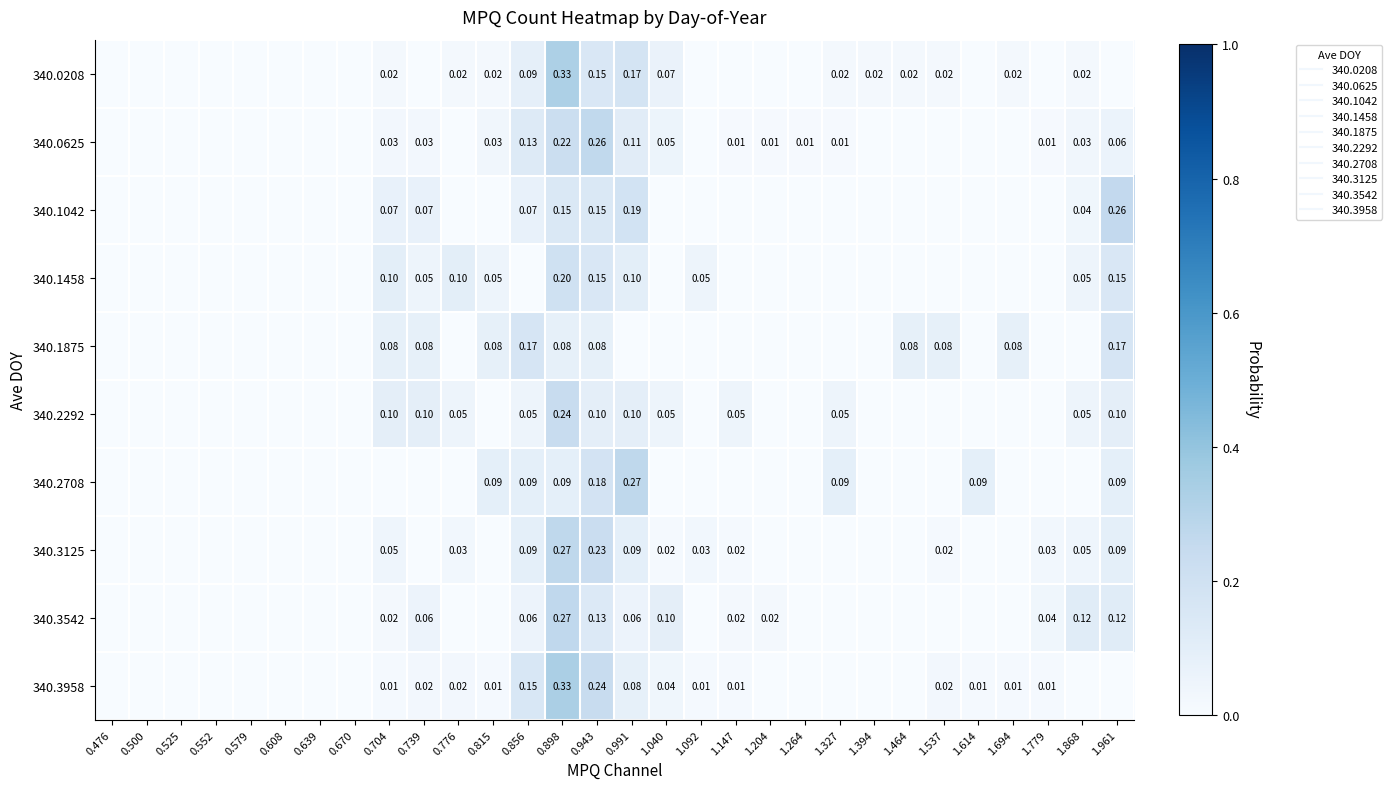

Which has a higher value, 0.704 or 1.264?

0.704